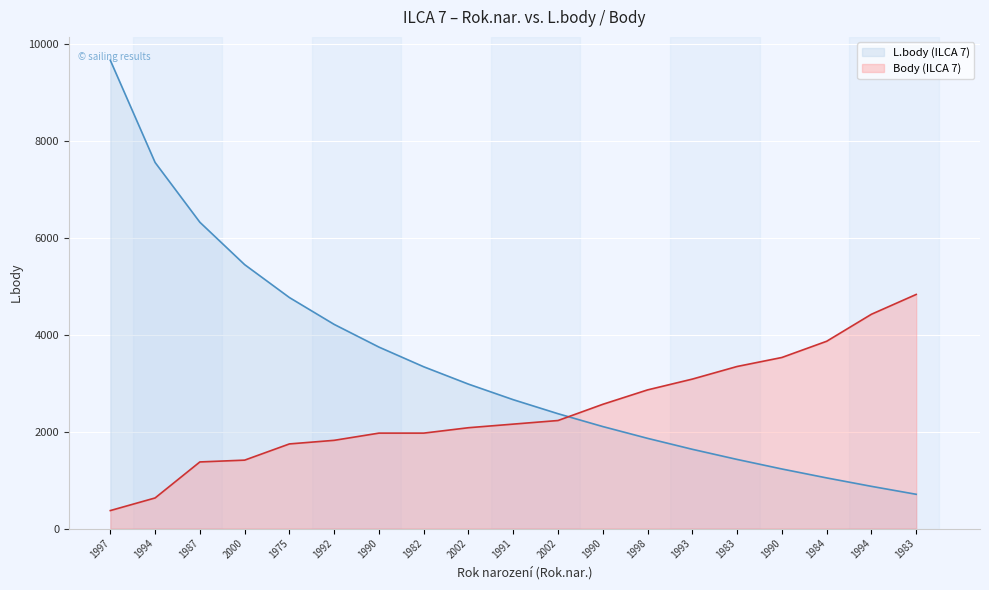

True or false: Body (ILCA 7) and L.body (ILCA 7) cross at least once.

True